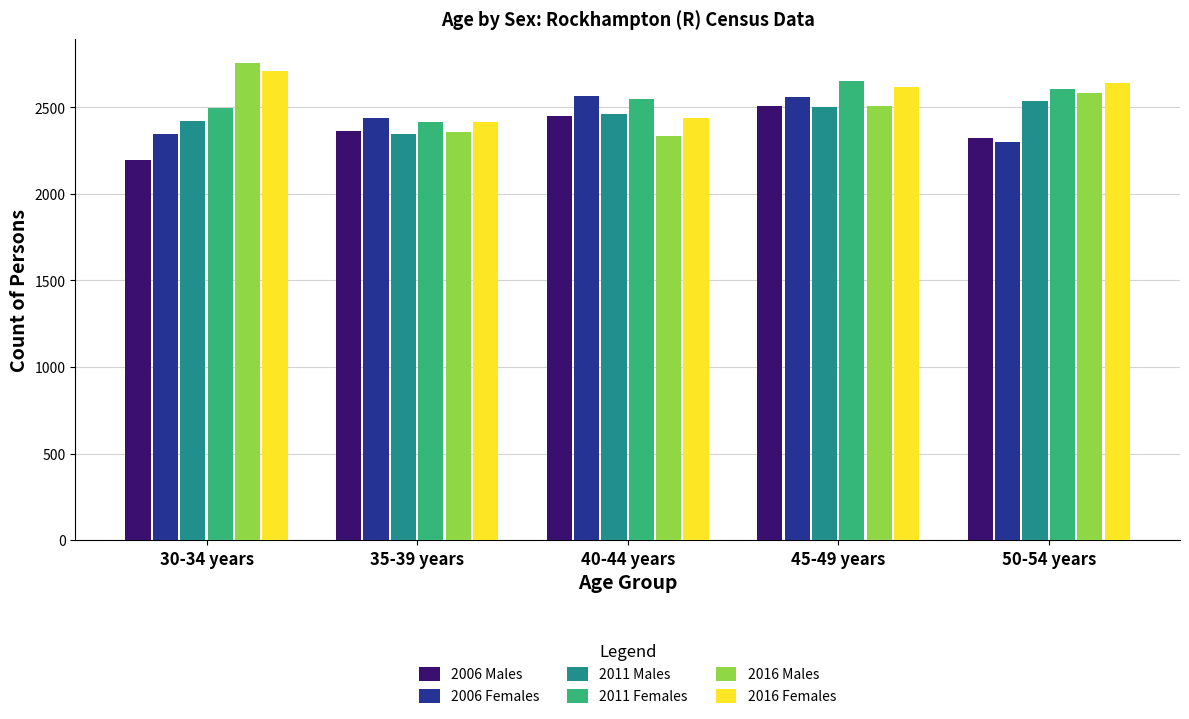

How many bars are there in each group?

6